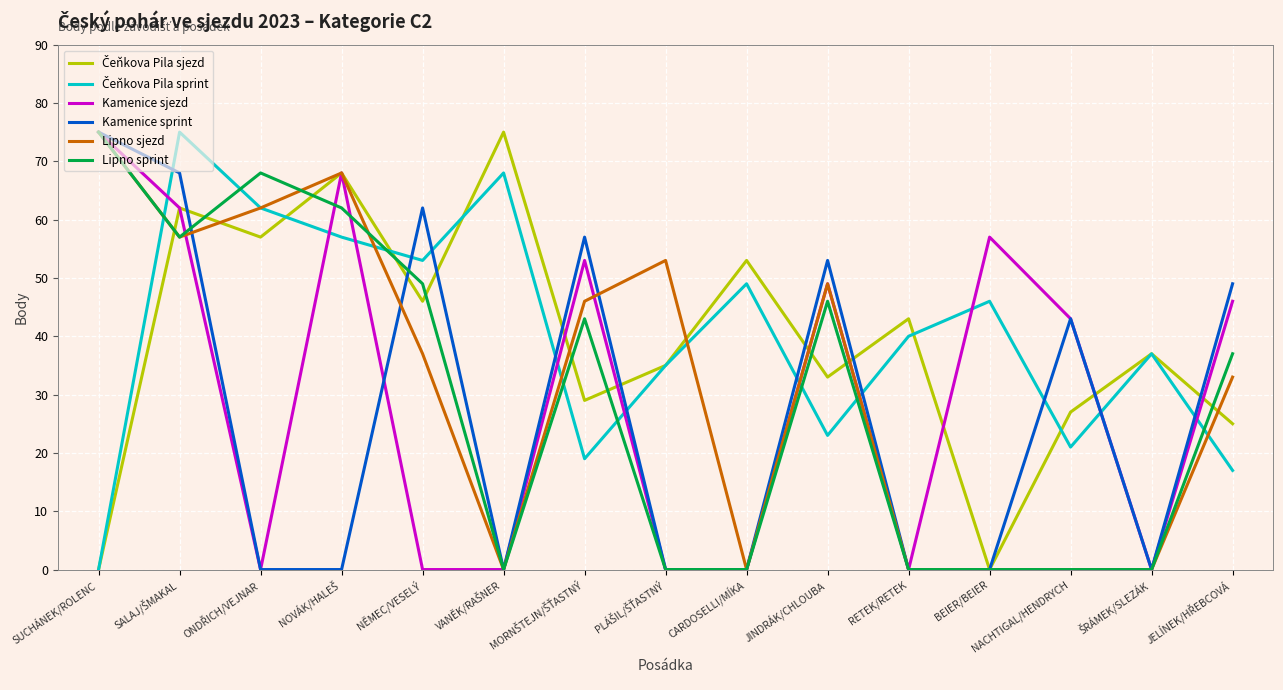

What is the highest value of the Kamenice sprint series?

75